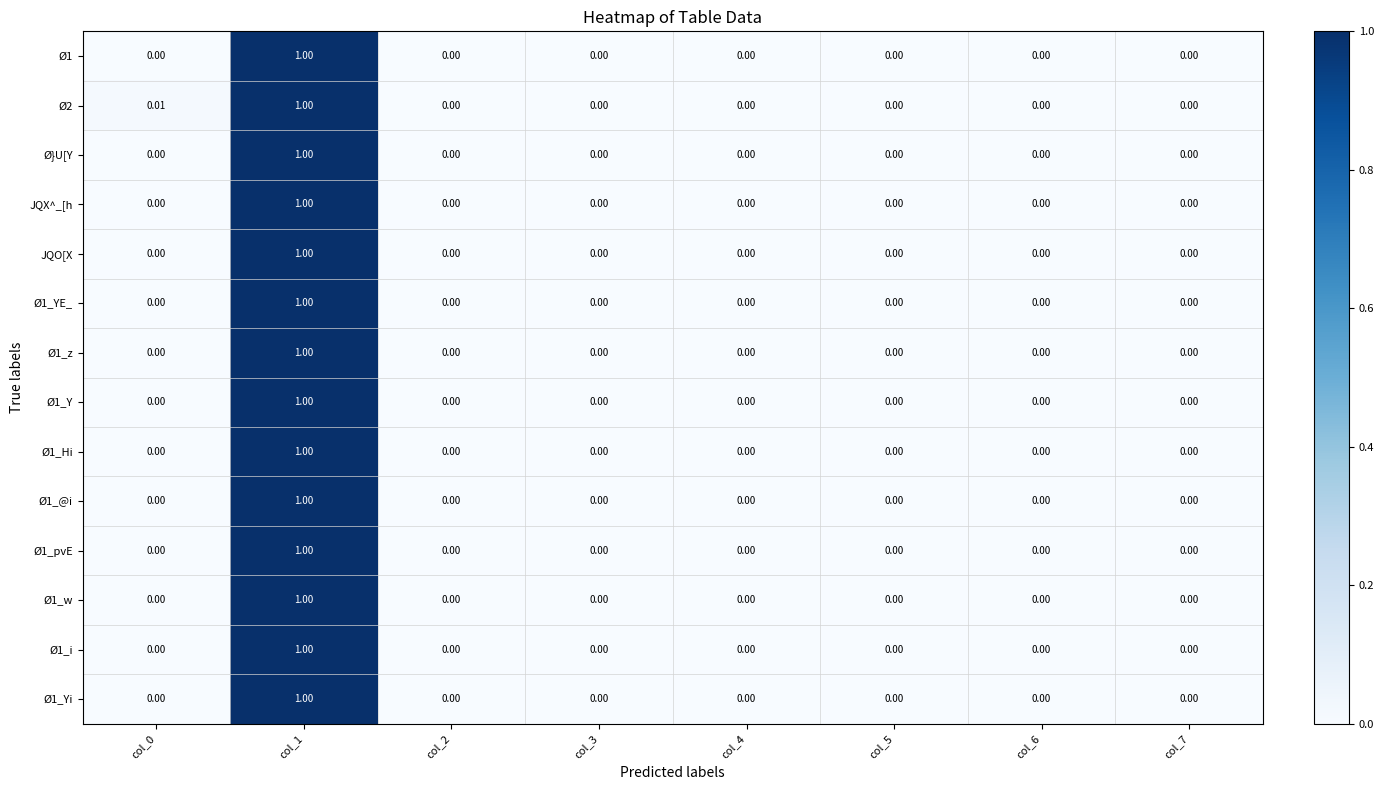

Is the value of Ø1_z at col_4 greater than the value of Ø1_Yi at col_1?

No